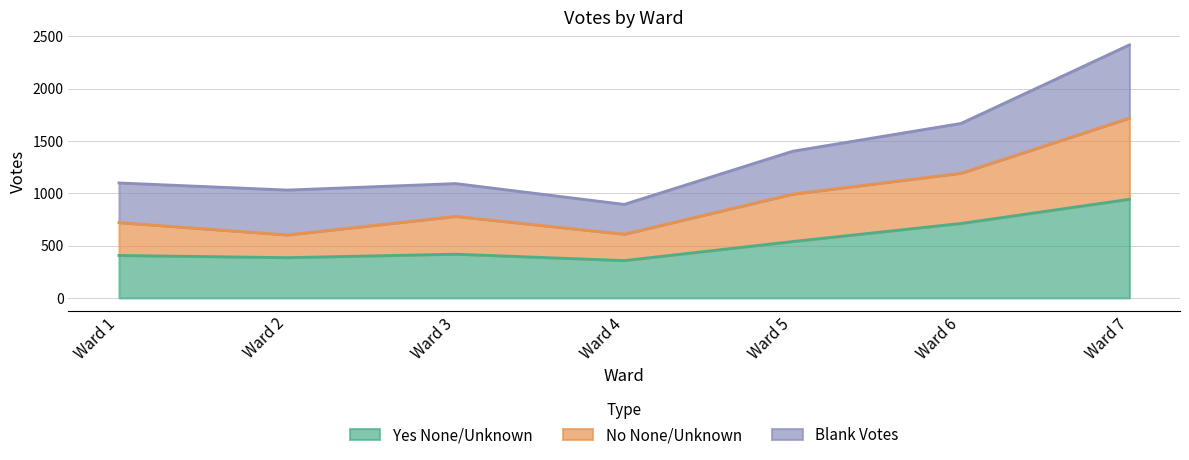

What are all the series names shown in the legend?

Yes None/Unknown, No None/Unknown, Blank Votes